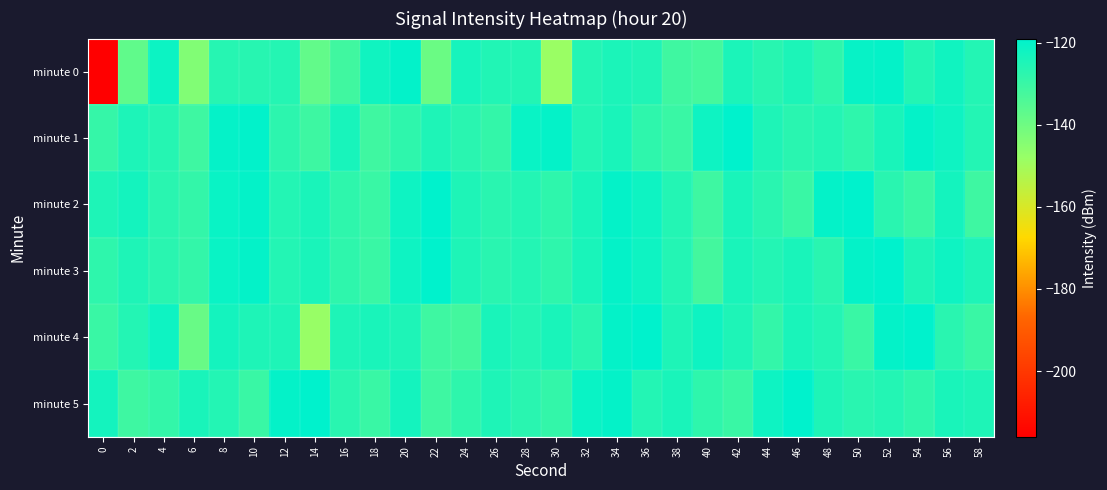

Reading left to right, list all the values displayed in this chart.

minute 0: 0=-216.0	2=-137.4	4=-121.5	6=-143.7	8=-126.5	10=-126.6	12=-126.1	14=-137.9	16=-131.3	18=-122.4	20=-119.9	22=-139.4	24=-123.7	26=-125.4	28=-125.8	30=-148.5	32=-125.9	34=-124.5	36=-125.3	38=-131.2	40=-132.4	42=-124.5	44=-126.8	46=-124.6	48=-128.0	50=-120.5	52=-120.0	54=-125.7	56=-122.2	58=-126.0
minute 1: 0=-129.4	2=-124.8	4=-126.2	6=-131.0	8=-120.2	10=-119.7	12=-127.6	14=-130.8	16=-123.8	18=-131.1	20=-128.0	22=-125.0	24=-127.0	26=-129.0	28=-121.0	30=-120.0	32=-126.0	34=-124.0	36=-128.0	38=-130.0	40=-122.0	42=-119.0	44=-125.0	46=-127.0	48=-126.0	50=-128.0	52=-124.0	54=-120.0	56=-122.0	58=-126.0
minute 2: 0=-125.0	2=-123.0	4=-127.0	6=-129.0	8=-121.0	10=-120.0	12=-126.0	14=-124.0	16=-128.0	18=-130.0	20=-122.0	22=-119.0	24=-125.0	26=-127.0	28=-126.0	30=-128.0	32=-124.0	34=-120.0	36=-122.0	38=-126.0	40=-131.0	42=-124.0	44=-127.0	46=-130.0	48=-120.0	50=-119.0	52=-127.0	54=-130.0	56=-123.0	58=-131.0
minute 3: 0=-128.0	2=-125.0	4=-127.0	6=-129.0	8=-121.0	10=-120.0	12=-126.0	14=-124.0	16=-128.0	18=-130.0	20=-122.0	22=-119.0	24=-125.0	26=-127.0	28=-126.0	30=-128.0	32=-124.0	34=-120.0	36=-122.0	38=-126.0	40=-132.0	42=-124.0	44=-126.0	46=-124.0	48=-127.0	50=-120.0	52=-119.0	54=-125.0	56=-122.0	58=-125.0
minute 4: 0=-130.0	2=-126.0	4=-122.0	6=-139.0	8=-123.0	10=-125.0	12=-125.0	14=-148.0	16=-125.0	18=-124.0	20=-125.0	22=-131.0	24=-132.0	26=-124.0	28=-126.0	30=-124.0	32=-127.0	34=-120.0	36=-119.0	38=-125.0	40=-122.0	42=-125.0	44=-129.0	46=-124.0	48=-126.0	50=-130.0	52=-120.0	54=-119.0	56=-127.0	58=-130.0
minute 5: 0=-123.0	2=-131.0	4=-129.0	6=-124.0	8=-126.0	10=-130.0	12=-120.0	14=-119.0	16=-127.0	18=-130.0	20=-123.0	22=-131.0	24=-128.0	26=-125.0	28=-127.0	30=-129.0	32=-121.0	34=-120.0	36=-126.0	38=-124.0	40=-128.0	42=-130.0	44=-122.0	46=-119.0	48=-125.0	50=-127.0	52=-126.0	54=-128.0	56=-124.0	58=-125.0